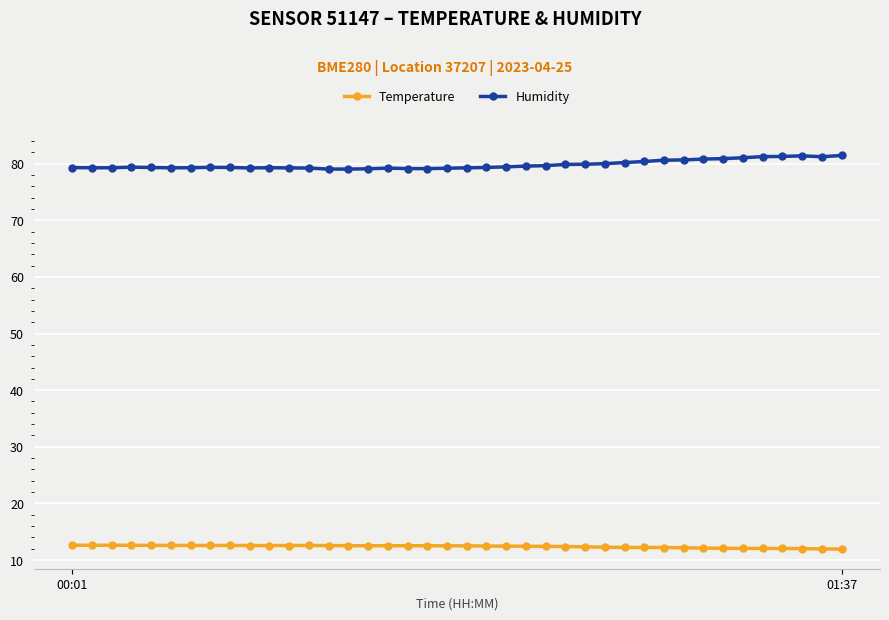

True or false: Humidity and Temperature intersect in this chart.

False